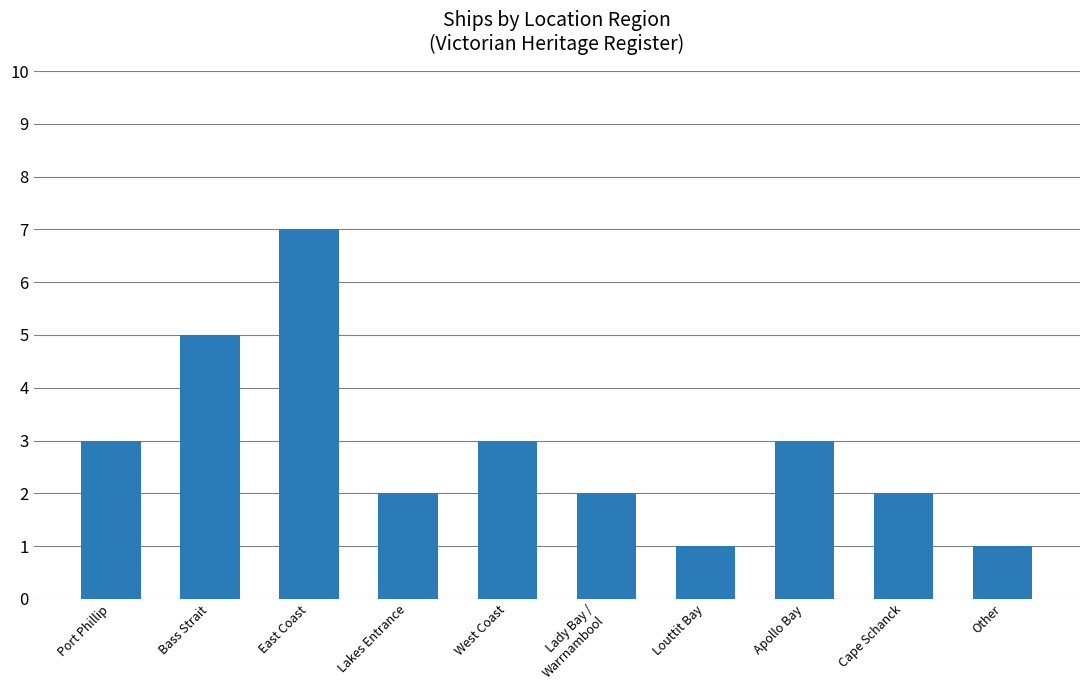

Count the number of categories in the chart.

10